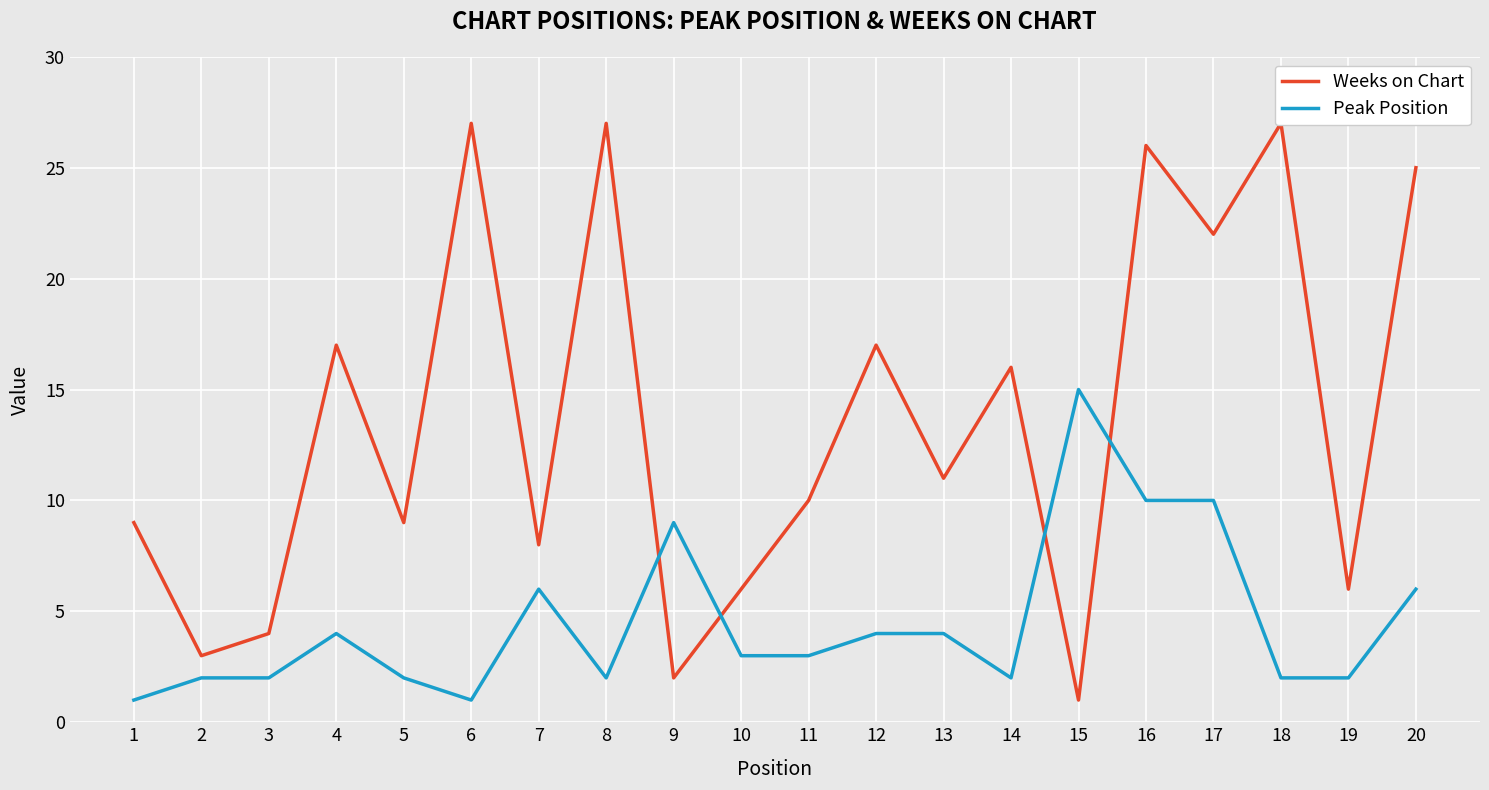

Reading right to left, transcribe all the data shown in this chart.

Weeks on Chart: 20=25	19=6	18=27	17=22	16=26	15=1	14=16	13=11	12=17	11=10	10=6	9=2	8=27	7=8	6=27	5=9	4=17	3=4	2=3	1=9
Peak Position: 20=6	19=2	18=2	17=10	16=10	15=15	14=2	13=4	12=4	11=3	10=3	9=9	8=2	7=6	6=1	5=2	4=4	3=2	2=2	1=1